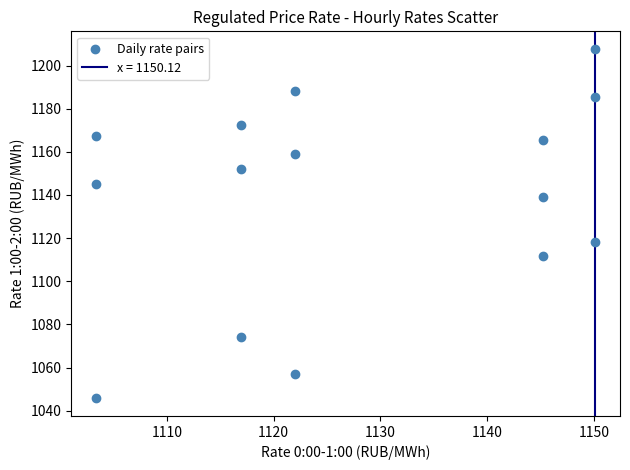

What is the range of X values (max minus min)?

46.8